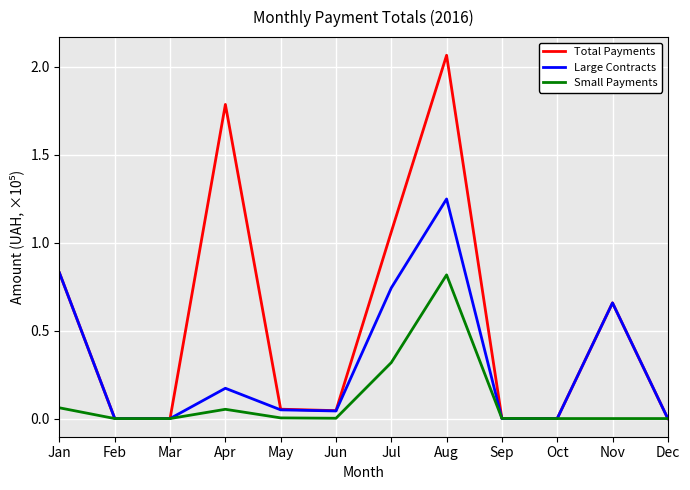

Which series changed the most between Jun and Nov?

Large Contracts